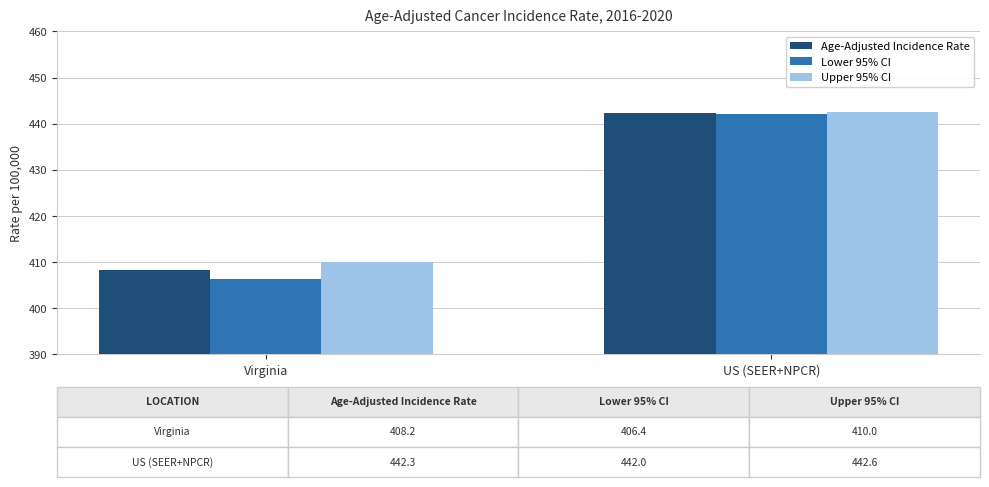

What is the label of the 2nd bar from the right?

Virginia